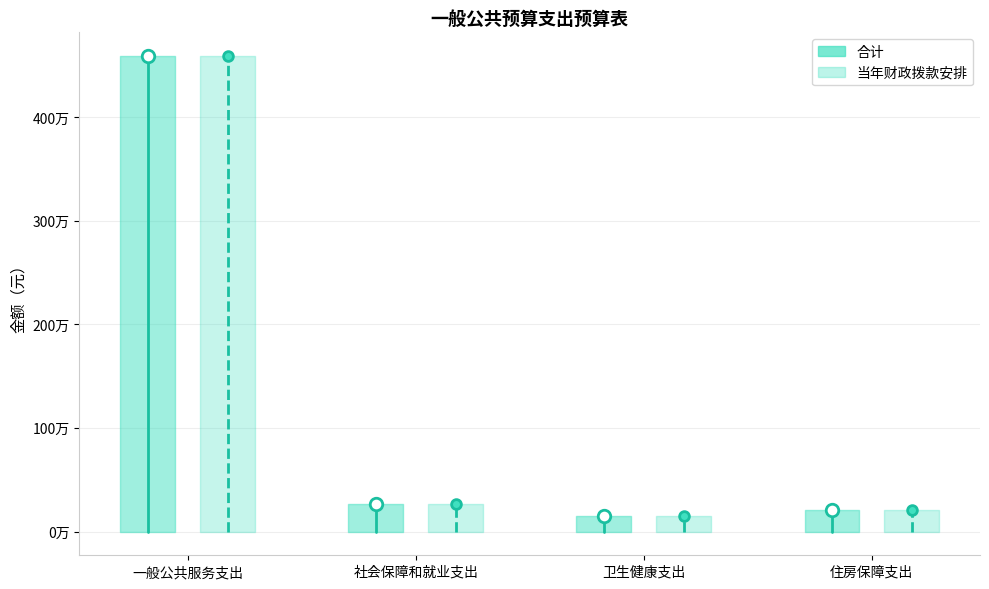

Is this an area chart (filled region under the line)?

No